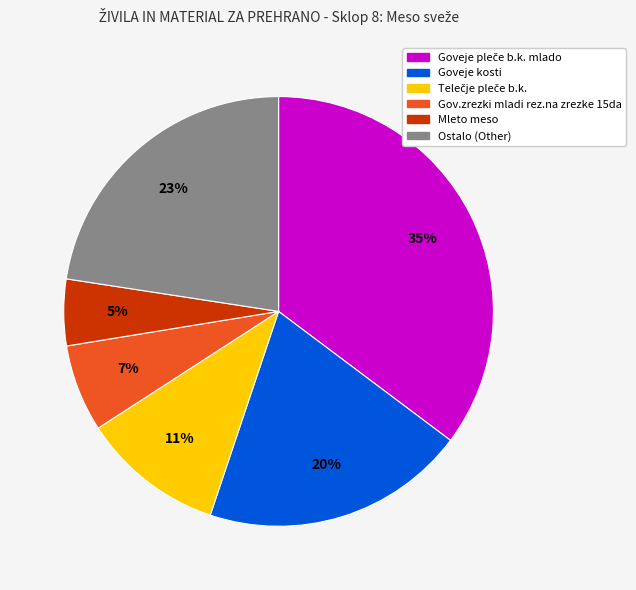

Count the number of slices in the pie.

6